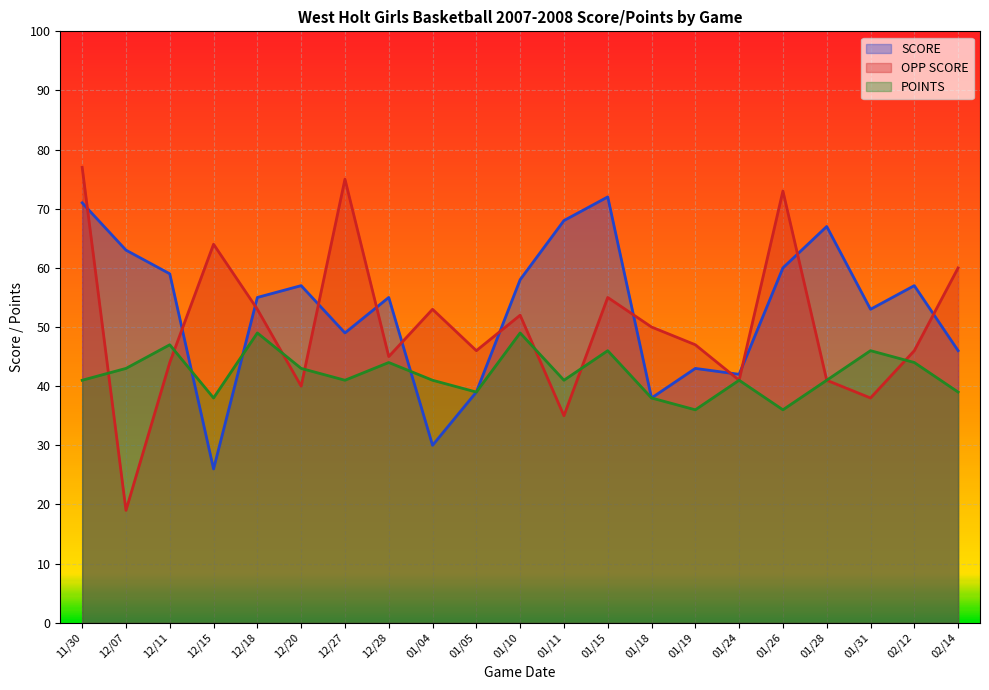

Reading left to right, list all the values displayed in this chart.

SCORE: 11/30=71	12/07=63	12/11=59	12/15=26	12/18=55	12/20=57	12/27=49	12/28=55	01/04=30	01/05=39	01/10=58	01/11=68	01/15=72	01/18=38	01/19=43	01/24=42	01/26=60	01/28=67	01/31=53	02/12=57	02/14=46
OPP SCORE: 11/30=77	12/07=19	12/11=44	12/15=64	12/18=53	12/20=40	12/27=75	12/28=45	01/04=53	01/05=46	01/10=52	01/11=35	01/15=55	01/18=50	01/19=47	01/24=41	01/26=73	01/28=41	01/31=38	02/12=46	02/14=60
POINTS: 11/30=41	12/07=43	12/11=47	12/15=38	12/18=49	12/20=43	12/27=41	12/28=44	01/04=41	01/05=39	01/10=49	01/11=41	01/15=46	01/18=38	01/19=36	01/24=41	01/26=36	01/28=41	01/31=46	02/12=44	02/14=39